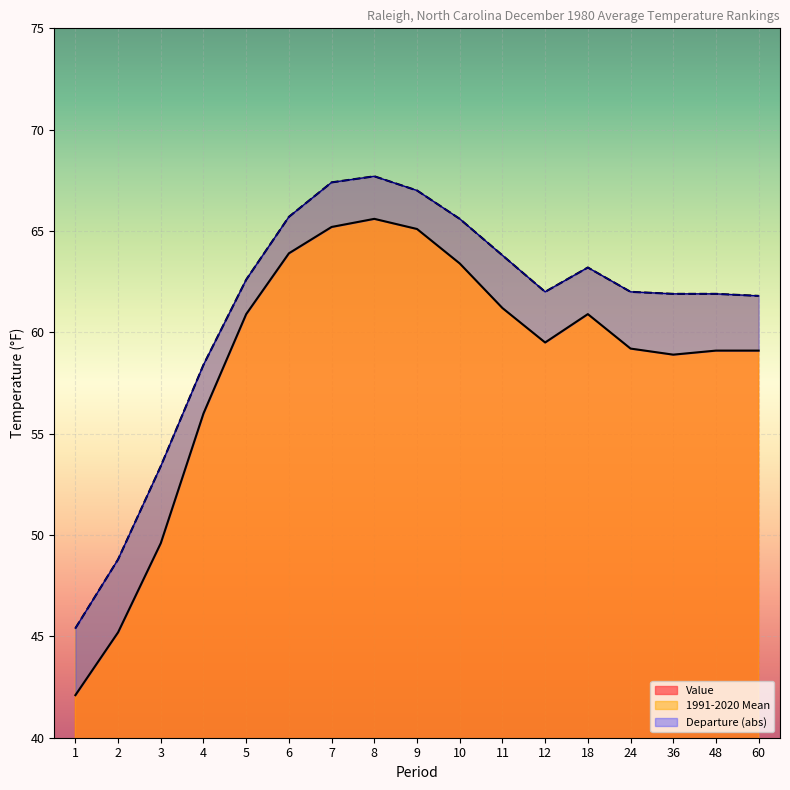

Read the Value value at 48.

59.1